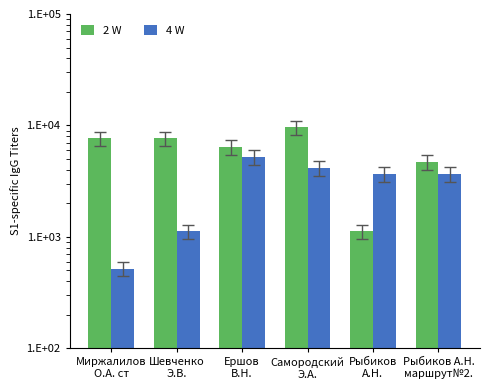

Reading left to right, list all the values displayed in this chart.

2 W: Миржалилов
О.А. ст=7636.8	Шевченко
Э.В.=7636.8	Ершов
В.Н.=6400.0	Самородский
Э.А.=9623.4	Рыбиков
А.Н.=1118.0	Рыбиков А.Н.
маршрут№2.=4687.2
4 W: Миржалилов
О.А. ст=519.6	Шевченко
Э.В.=1118.0	Ершов
В.Н.=5238.3	Самородский
Э.А.=4156.9	Рыбиков
А.Н.=3648.3	Рыбиков А.Н.
маршрут№2.=3648.3